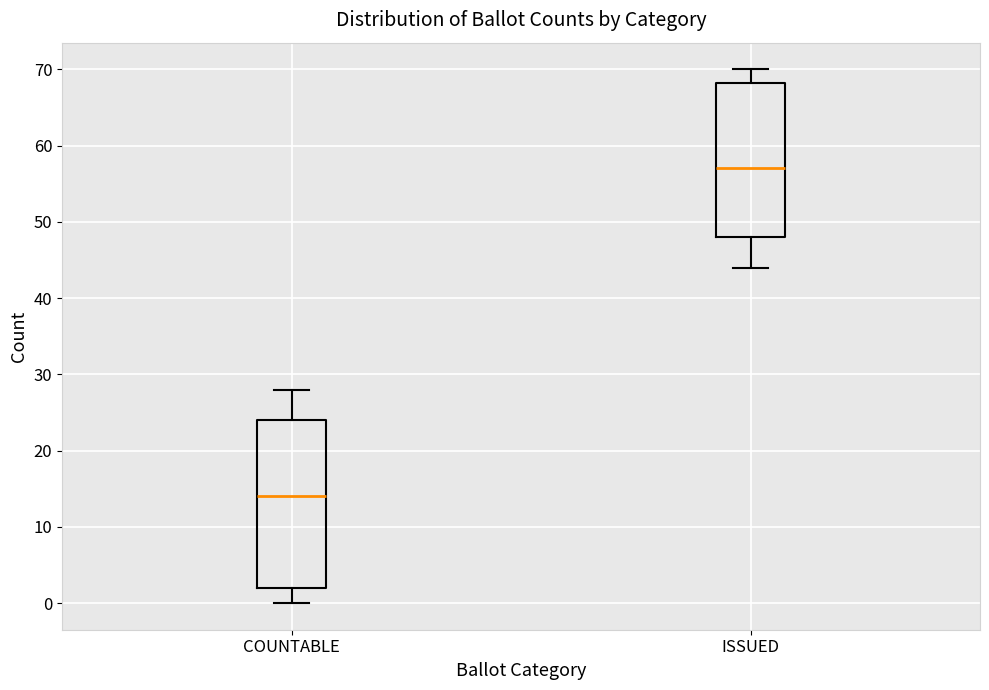

Reading left to right, read every box against the y-axis: the position of its median line, the range the box covers, and the ends of its whiskers. The values are not printed on the chart, so give them approximately, as read against the axis.

COUNTABLE: median 14, box 2 to 24, whiskers 0 to 28
ISSUED: median 57, box 48 to 68, whiskers 44 to 70